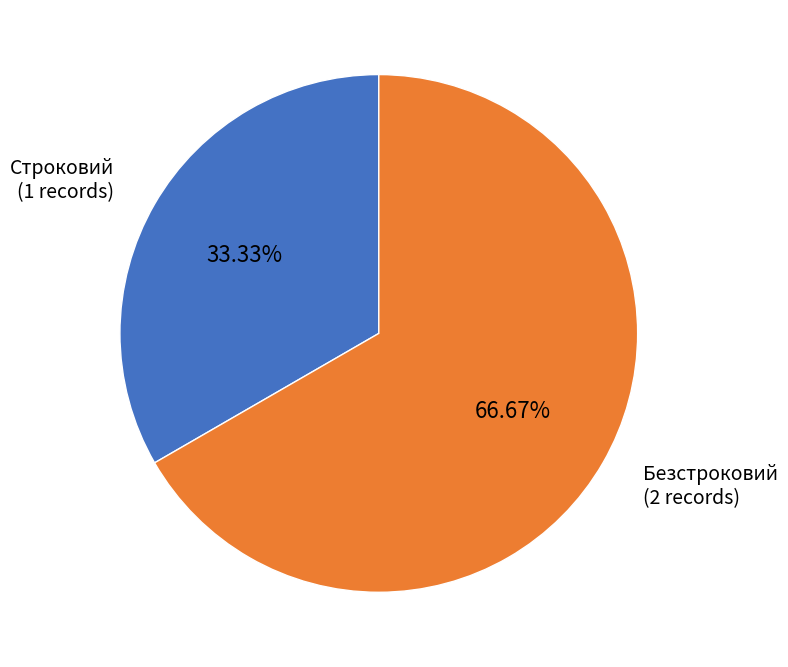

What is the ratio of the value at Строковий to the value at Безстроковий?

0.5